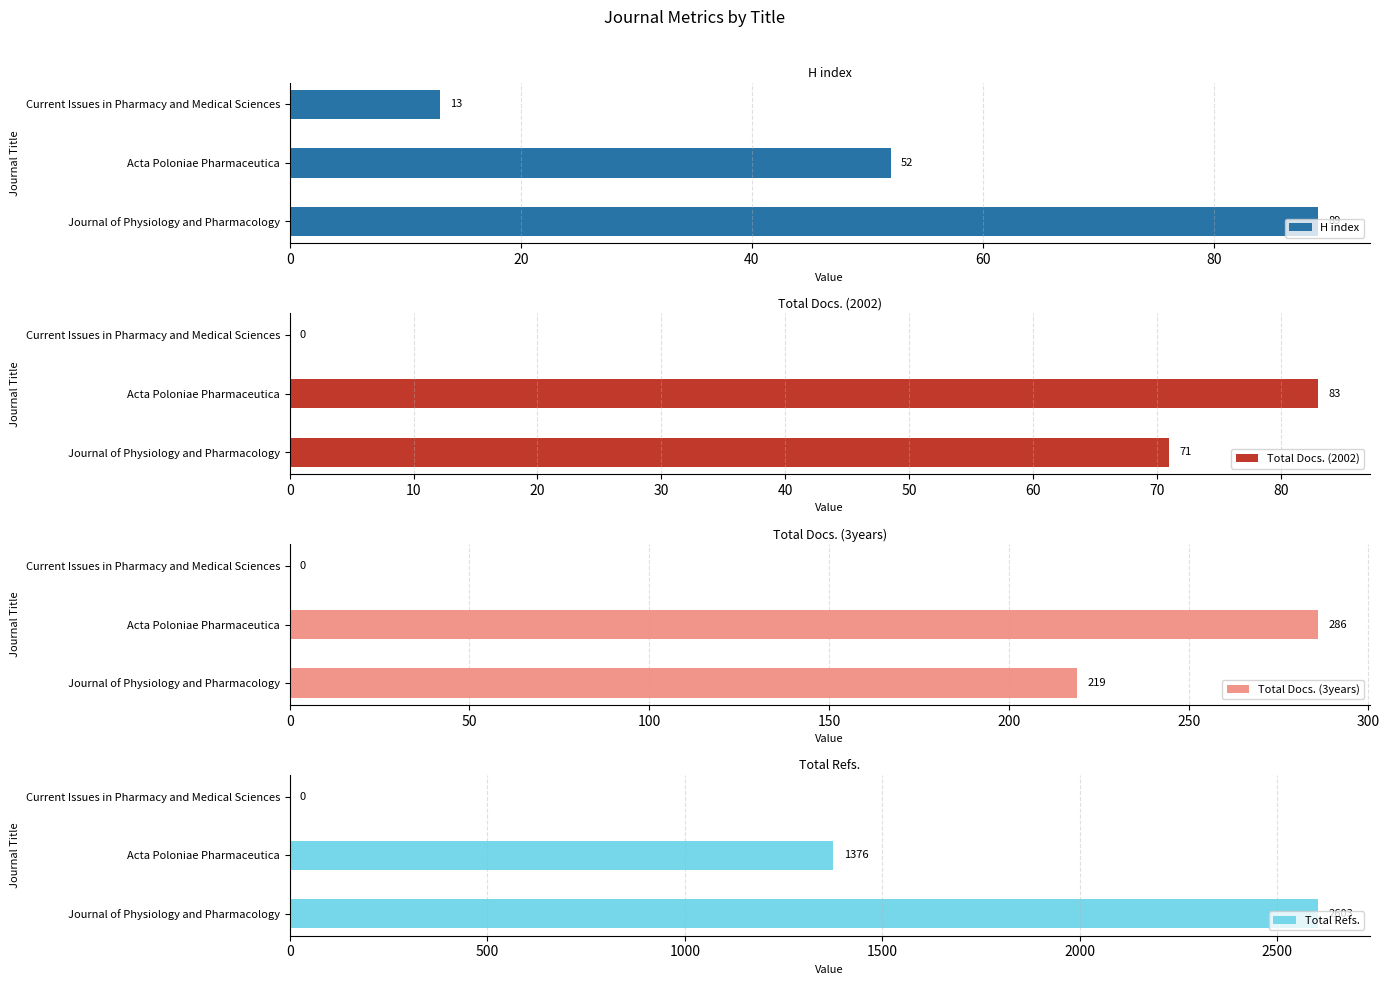

True or false: H index has a value of 52 at Acta Poloniae Pharmaceutica.

True